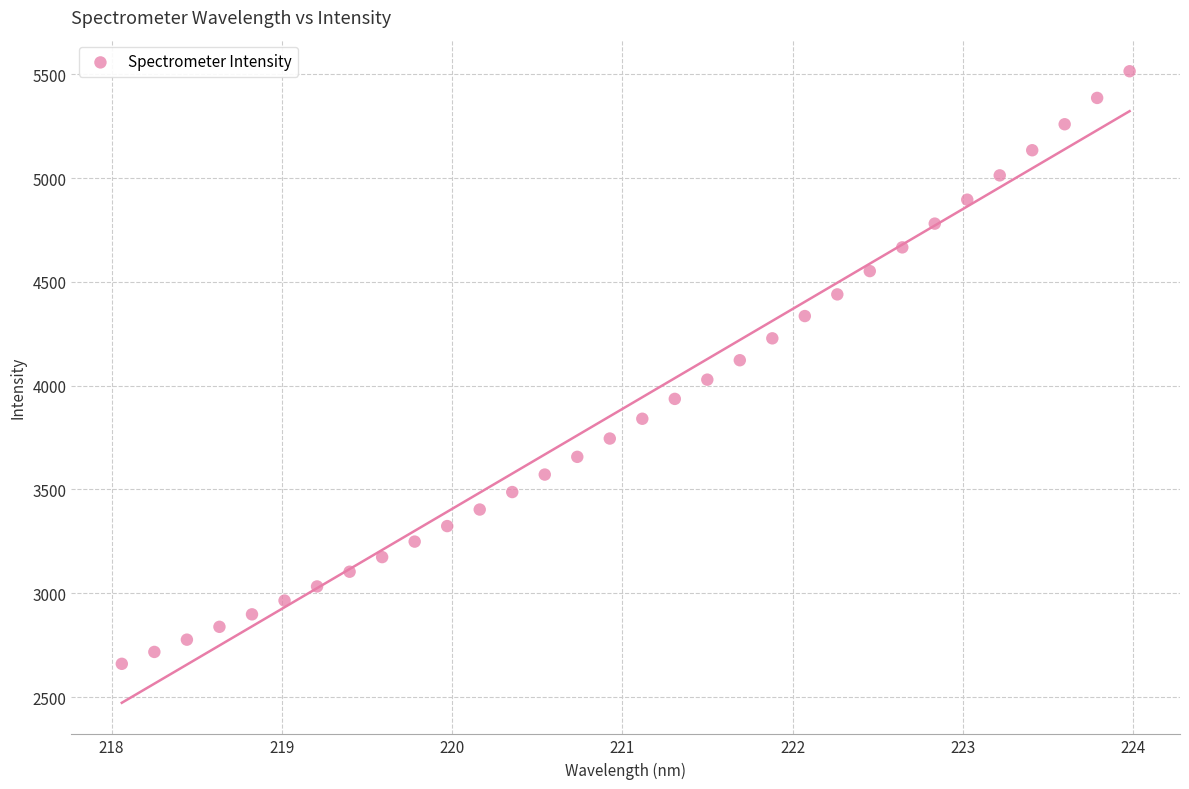

What is the range of Y values (max minus min)?

2854.1